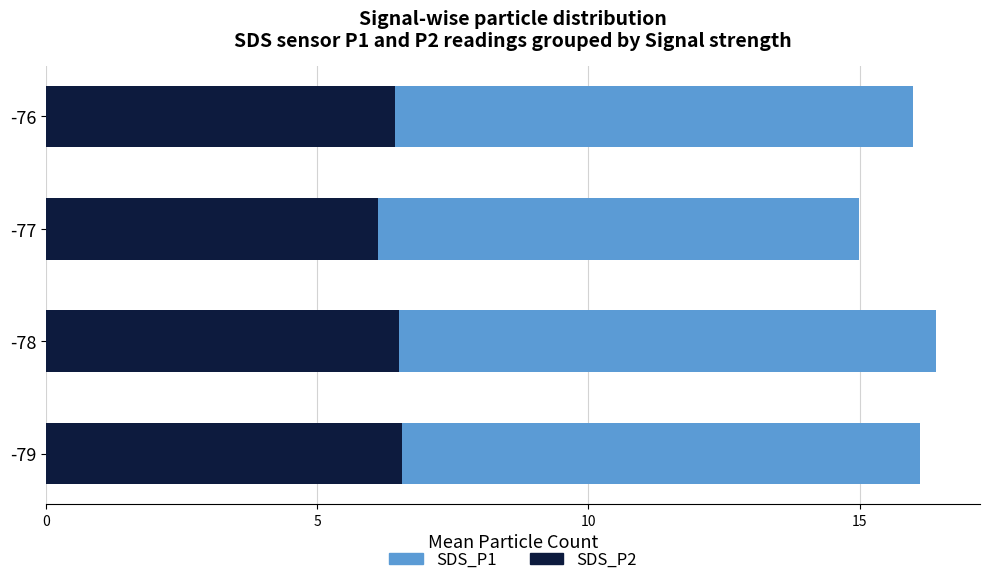

What is the average value of the SDS_P2 series?

6.4